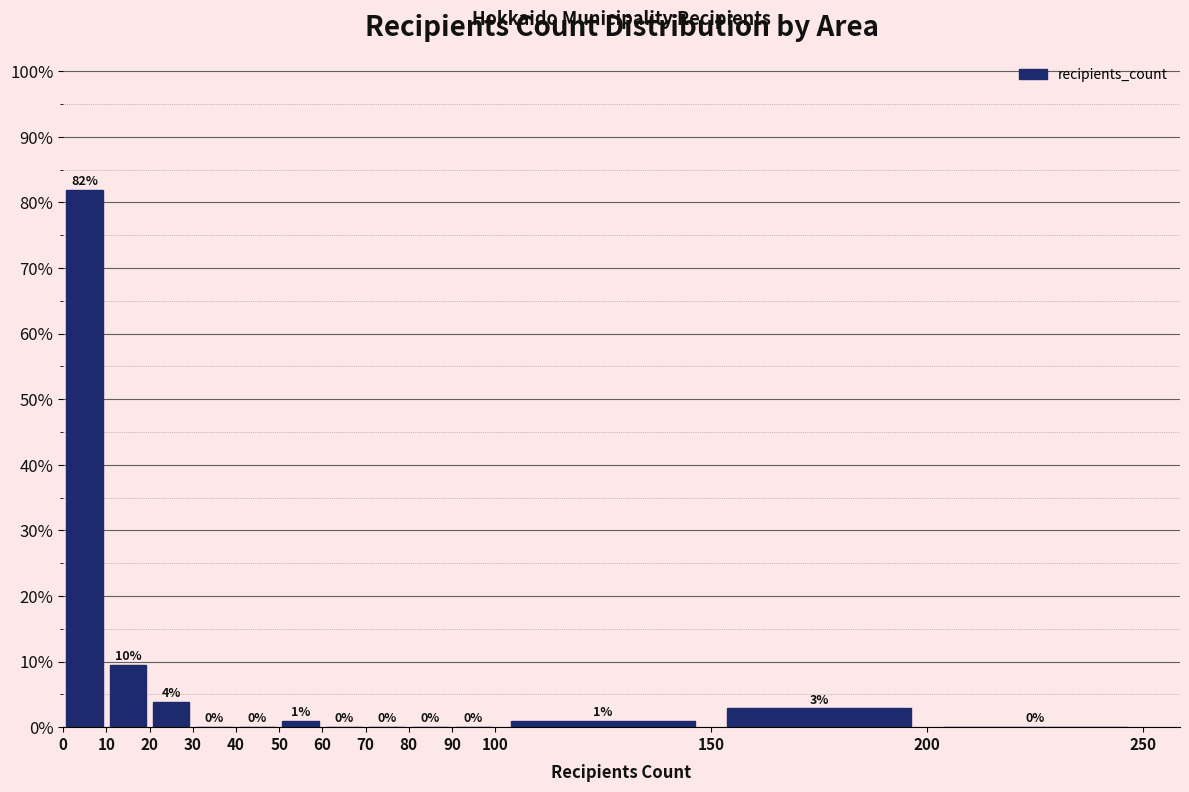

Over which range of the x-axis is the bar tallest?

0 to 10